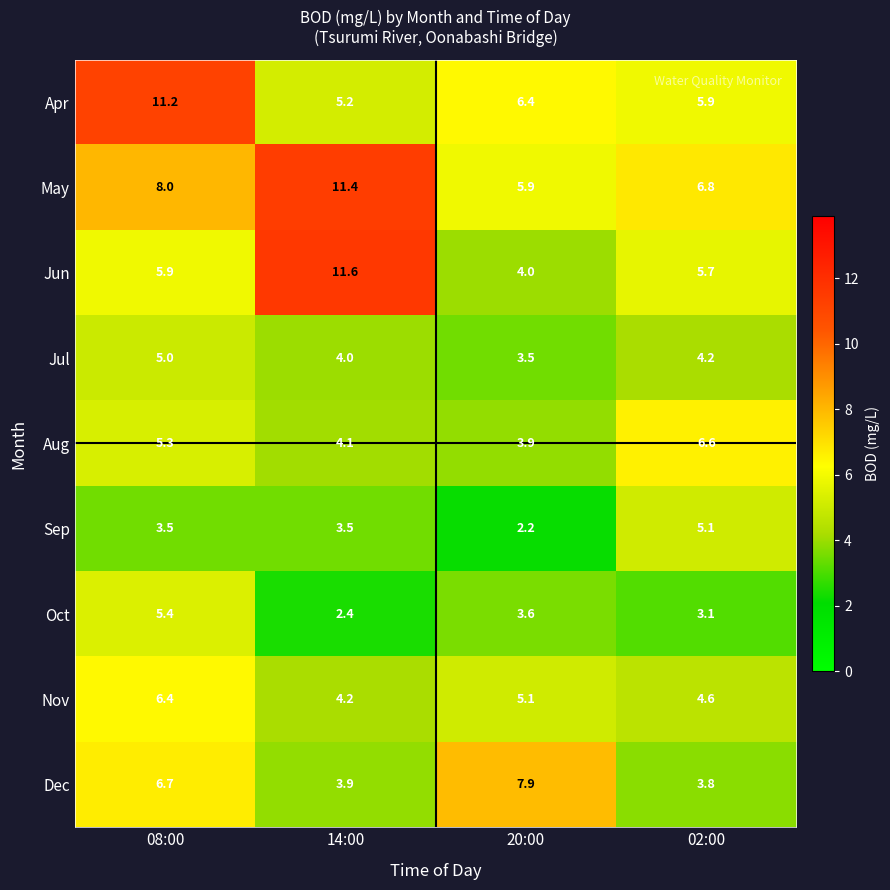

Which series has the largest total across all categories?

May